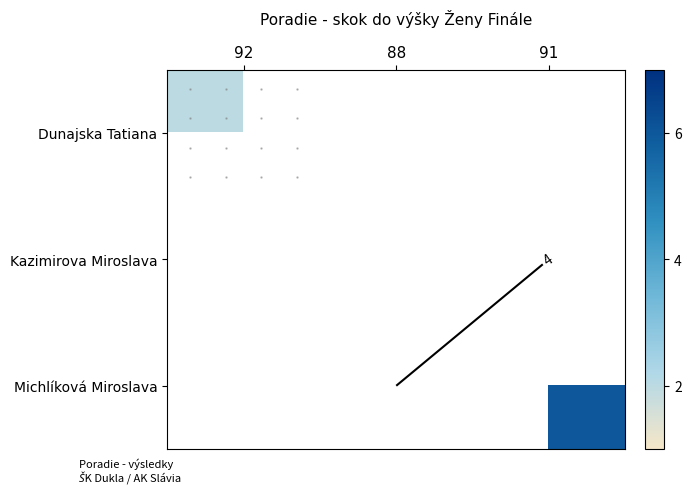

At how many categories does at least one series exceed 2?

2